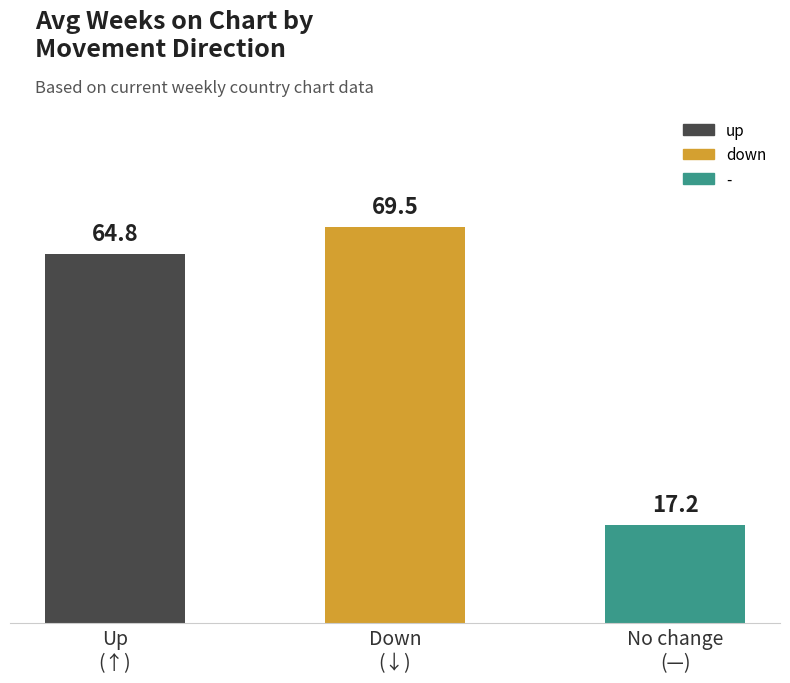

Rank the categories by value from highest to lowest.

Down
(↓), Up
(↑), No change
(—)